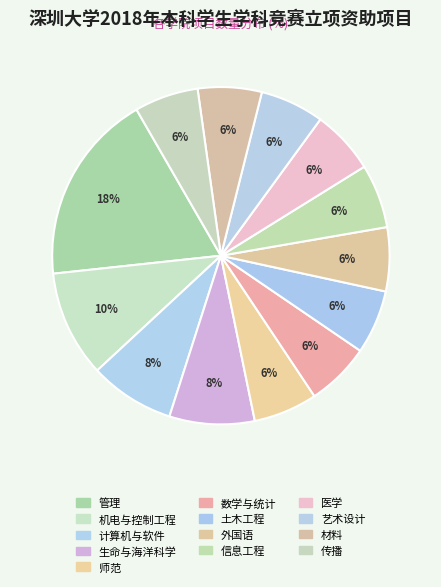

How many segments does this pie chart have?

13